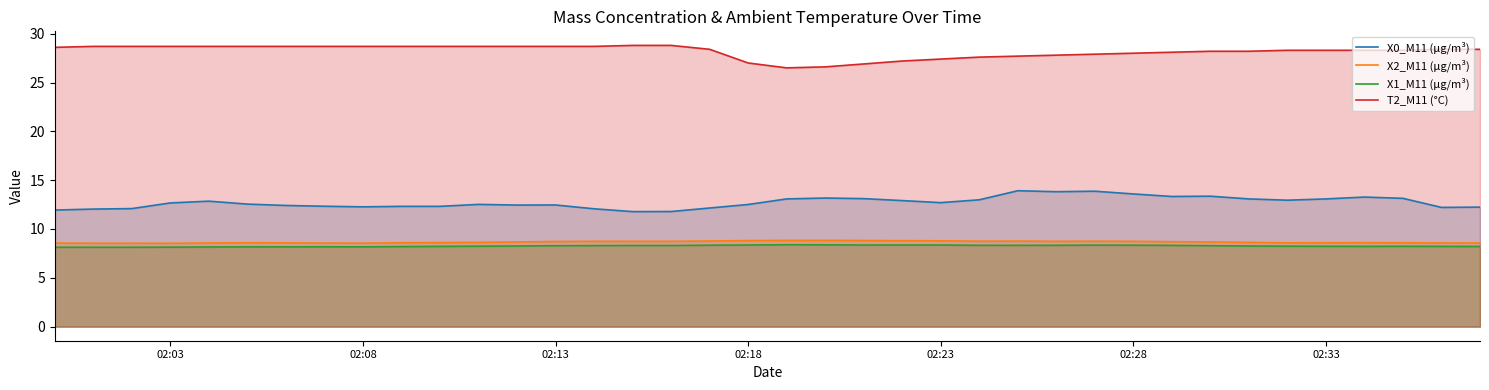

True or false: X2_M11 (μg/m³) has a value of 8.7 at 02:28.

True